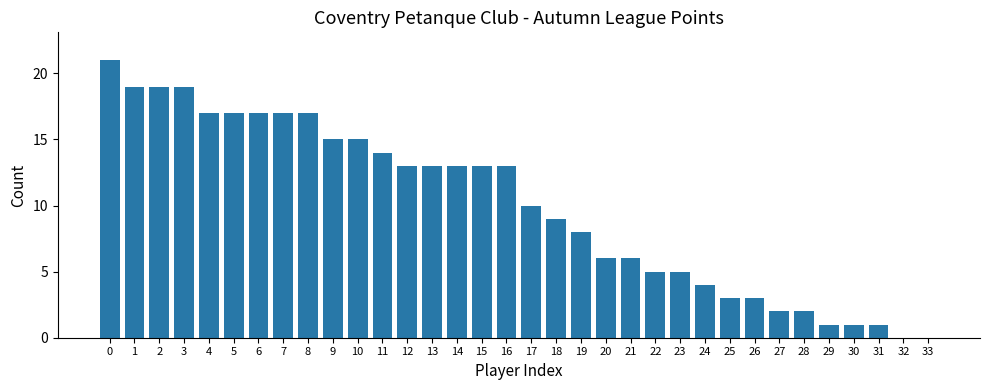

The chart shows a value of 17 at 5. True or false?

True